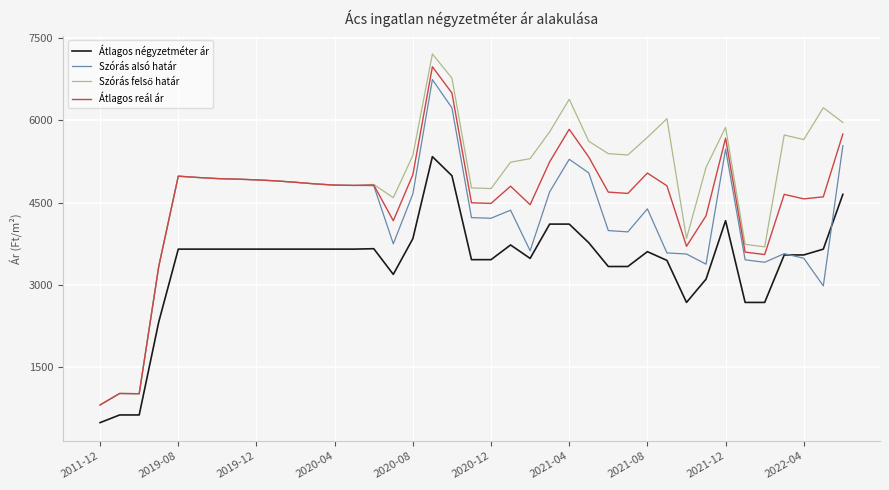

True or false: Átlagos négyzetméter ár and Átlagos reál ár intersect in this chart.

False